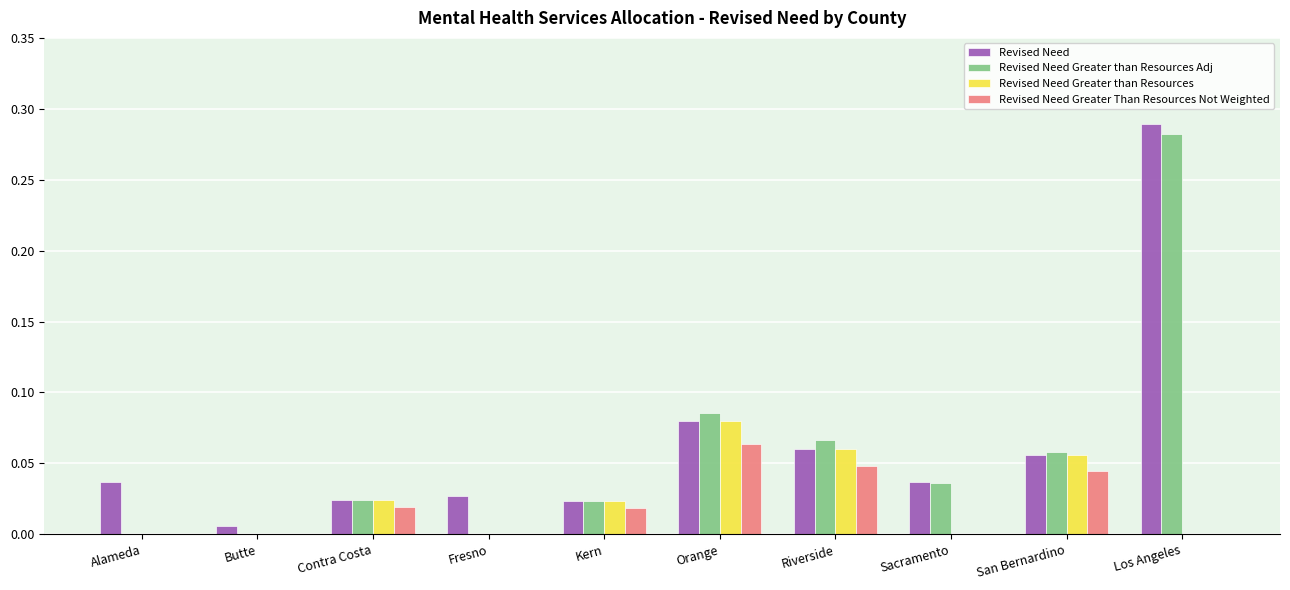

At which category is the sum across all series the highest?

Los Angeles